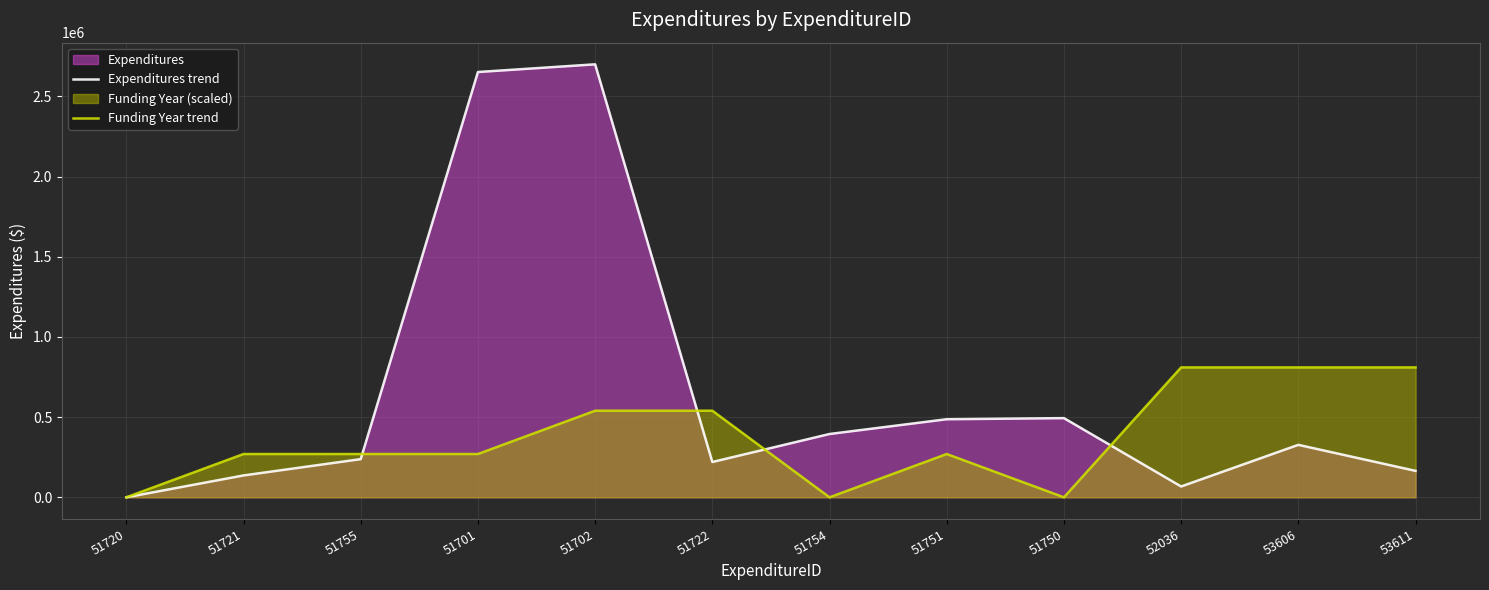

What is the sum of the Expenditures trend values at 51722 and 53606?

547291.0